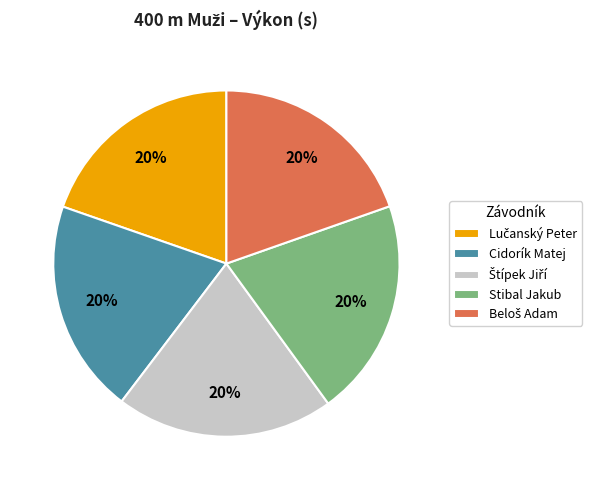

True or false: Cidorík Matej accounts for 20% of the total.

True